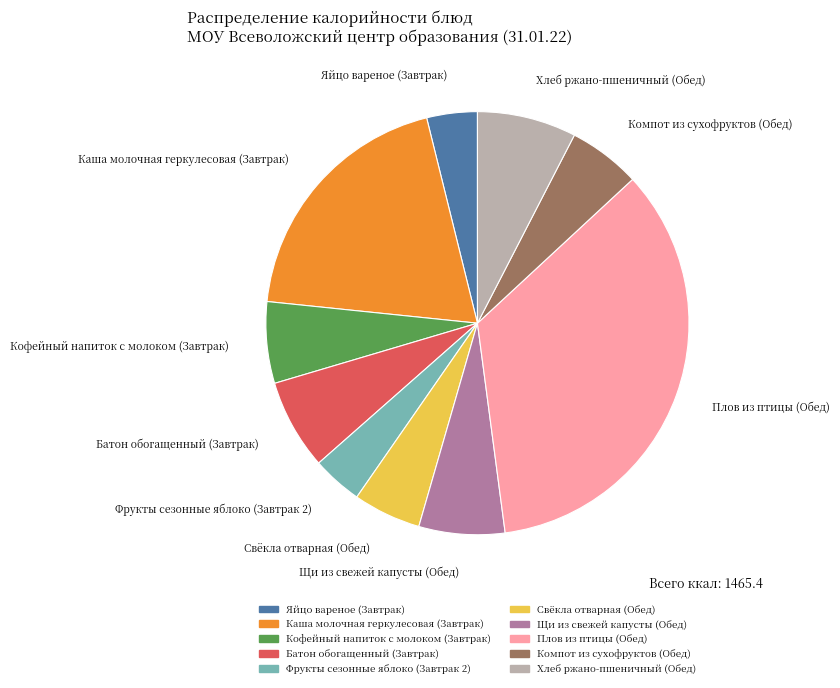

Does any single category account for the majority?

No